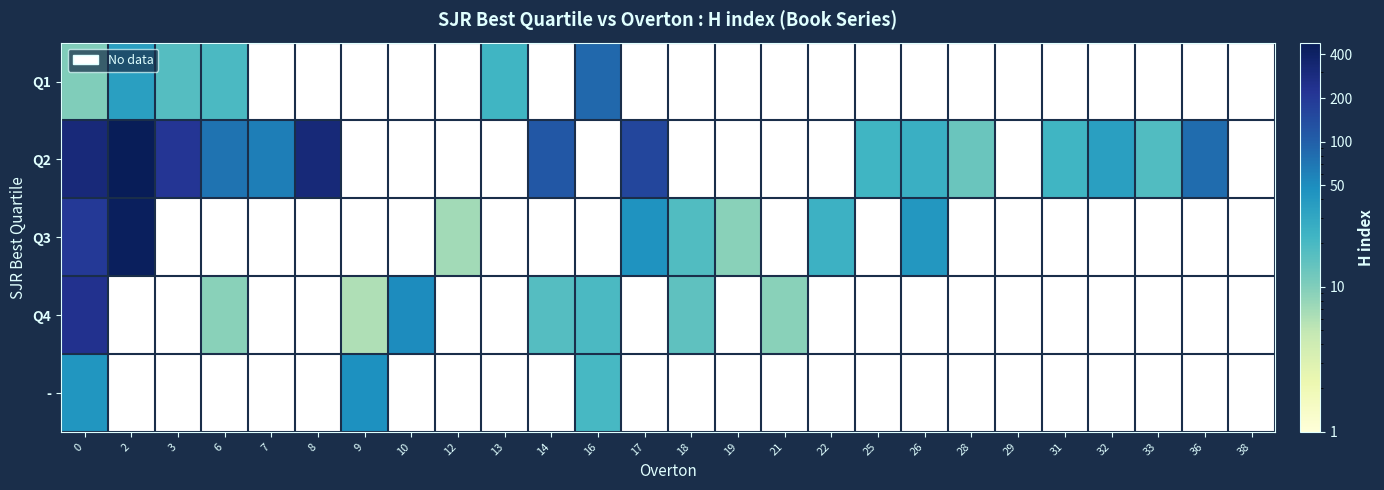

Is the value of - at 0 greater than the value of Q4 at 26?

No